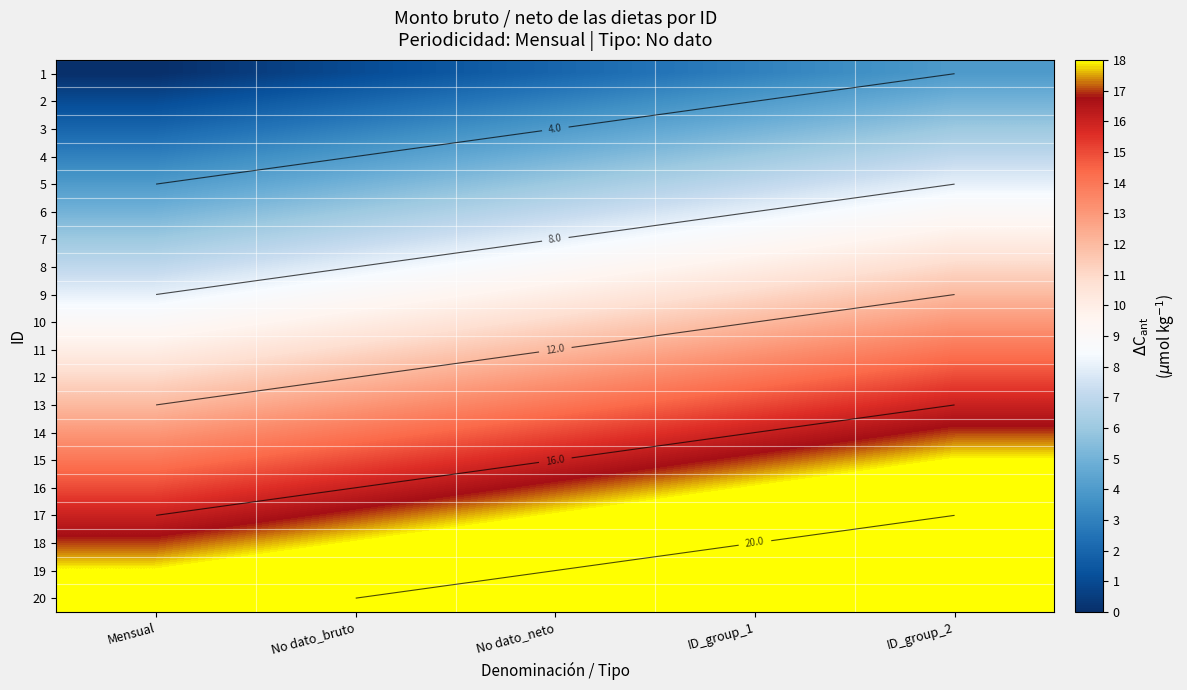

Between ID_group_1 and ID_group_2, which is larger?

ID_group_2